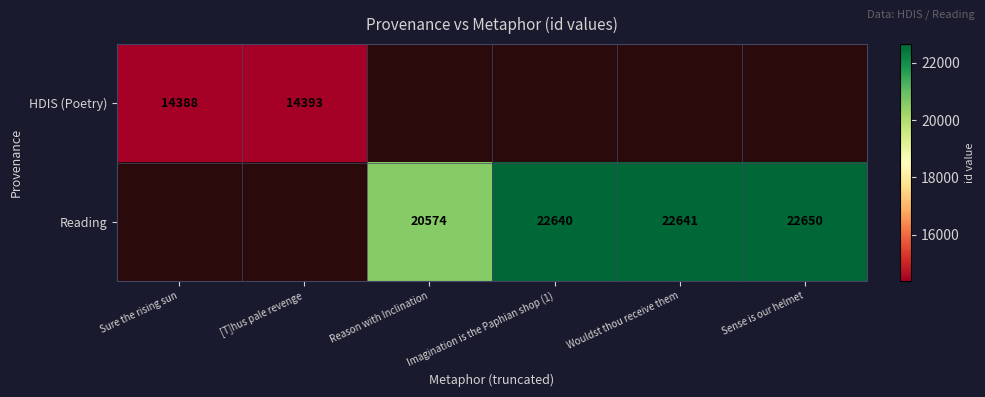

Is the value of HDIS (Poetry) at [T]hus pale revenge greater than the value of Reading at Wouldst thou receive them?

No